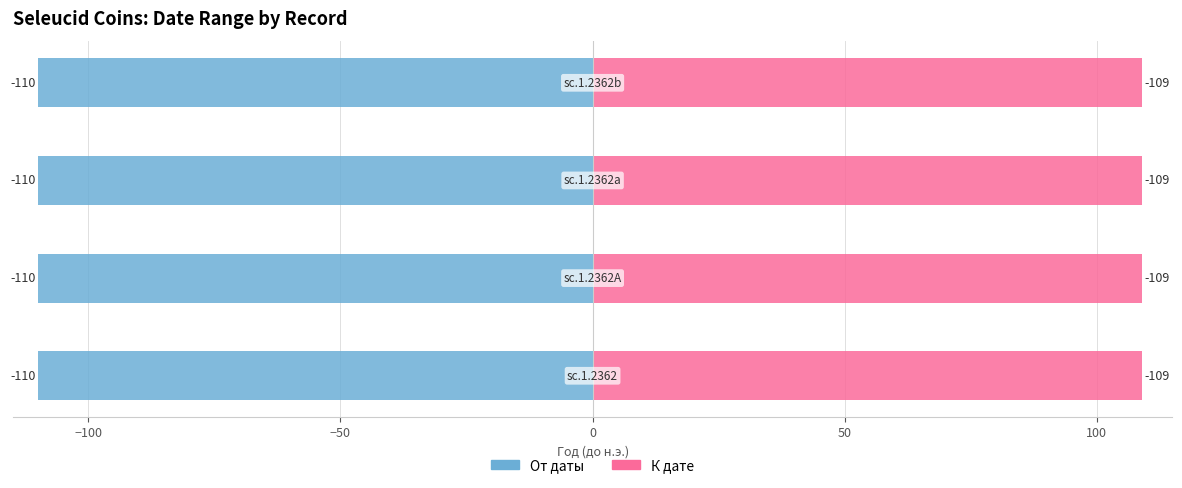

What is the total value across all series at sc.1.2362a?

-219